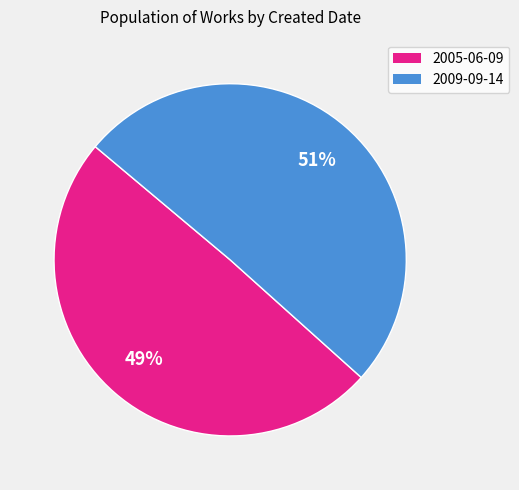

Is the sum of 2005-06-09 and 2009-09-14 greater than half?

Yes